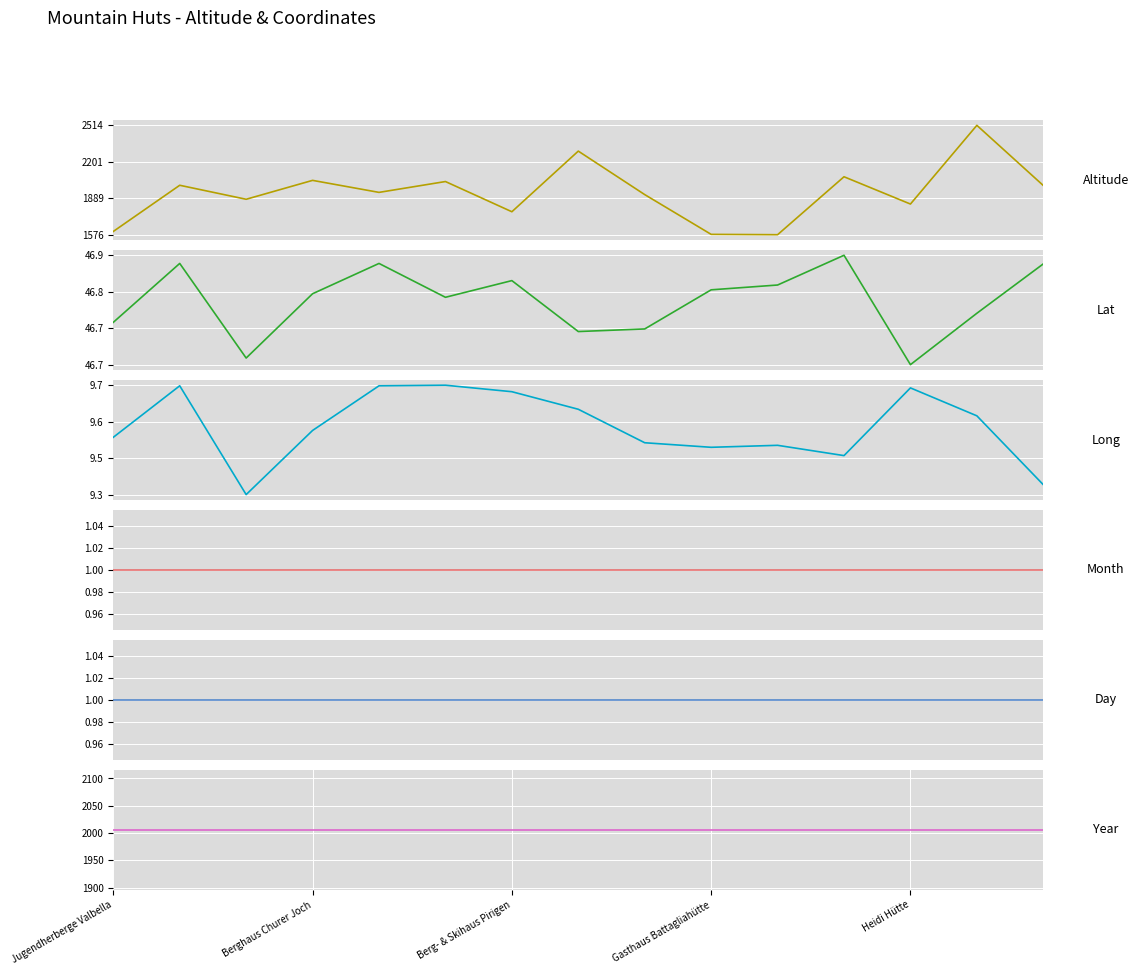

At which label does Lat reach its peak?

11